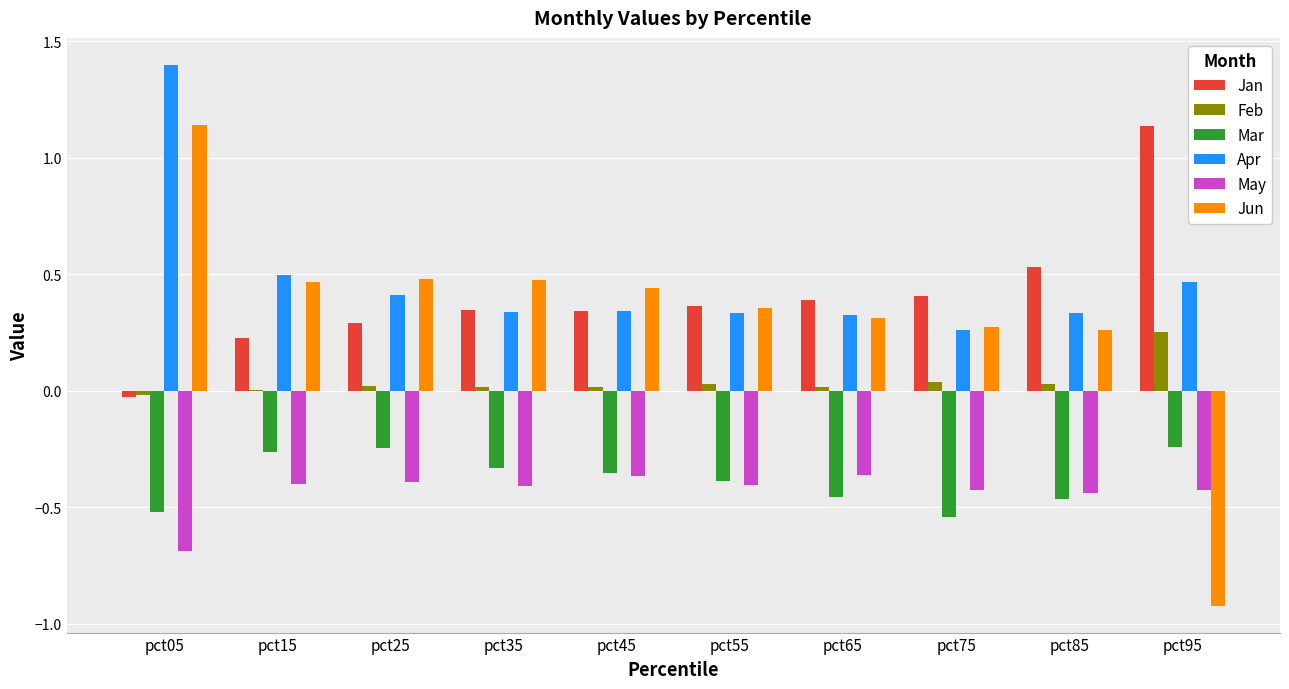

Which category has the highest value in the Jun series?

pct05